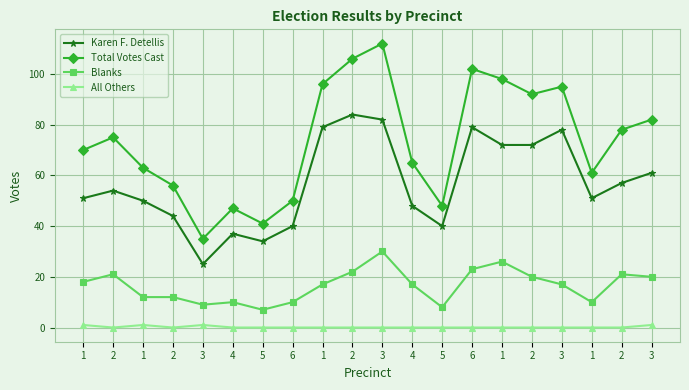

Which series has the largest total across all categories?

Total Votes Cast